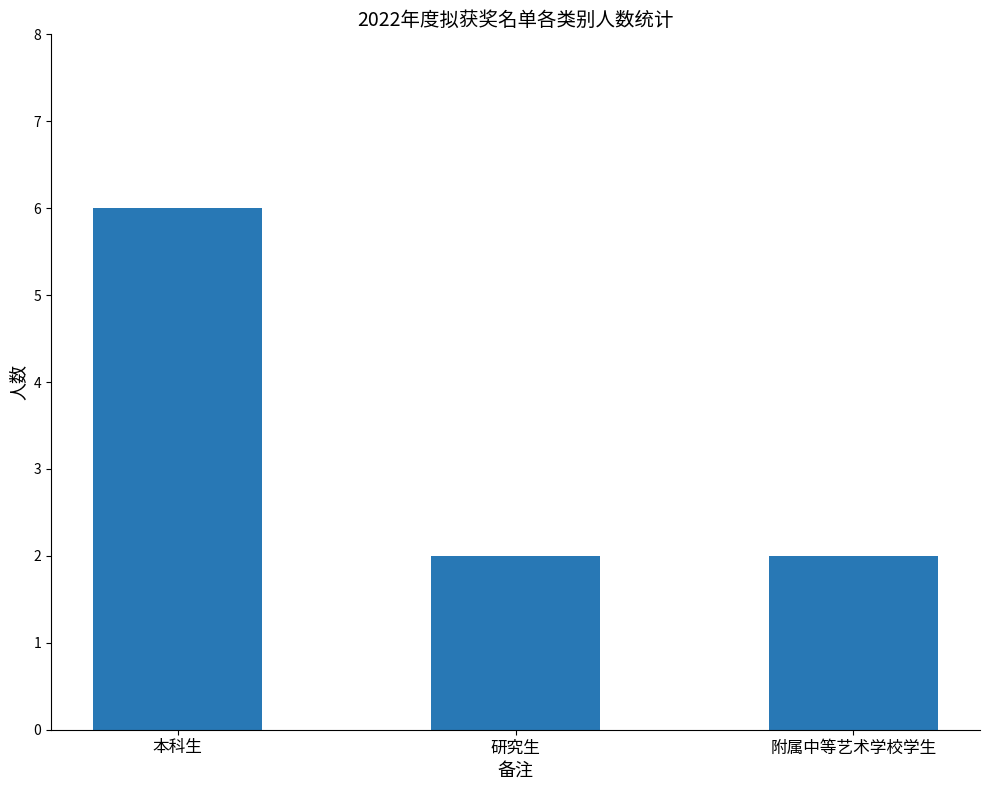

How many data points does each series have?

3